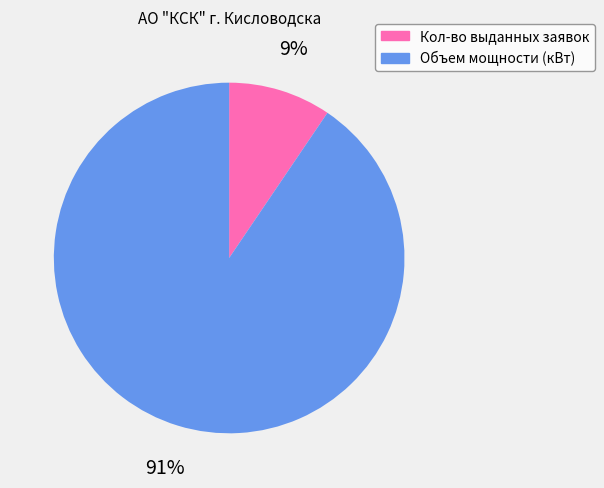

To the nearest percent, what is the average slice percentage?

50%